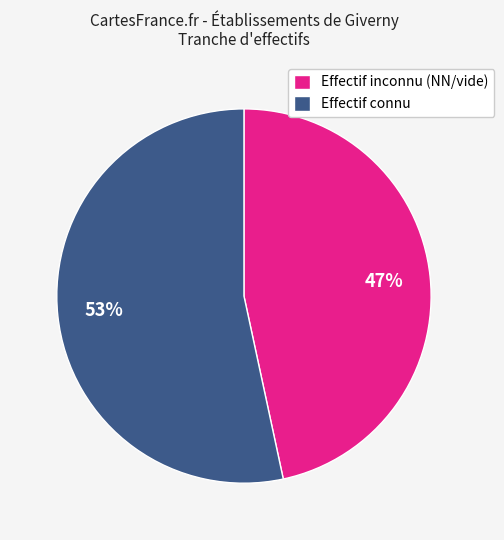

To the nearest percent, what percentage of the pie is Effectif connu?

53%